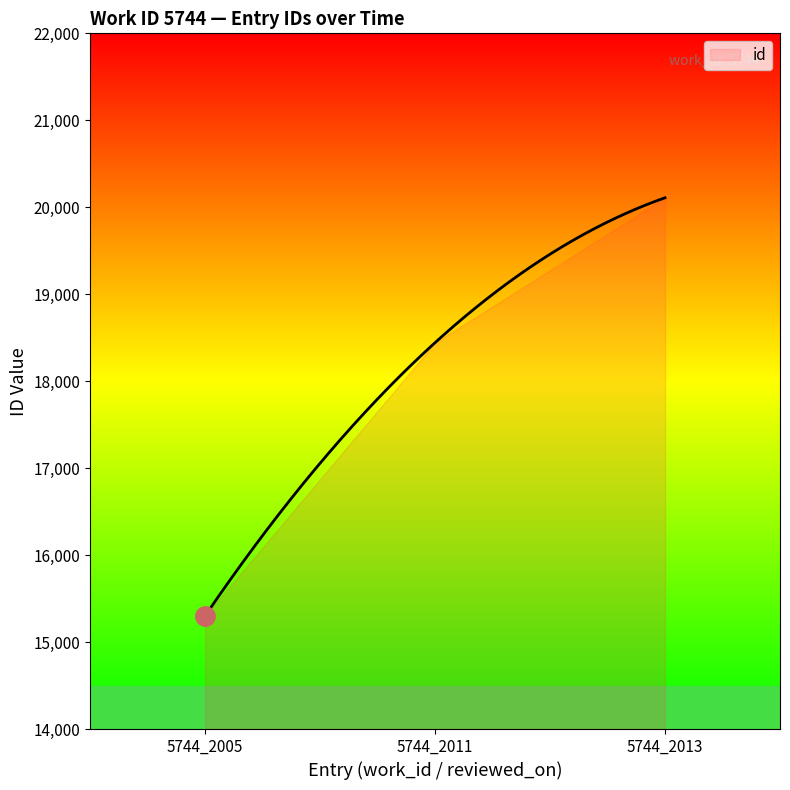

Approximately how many times larger is the value at 5744_2005 compared to 5744_2011?

0.8